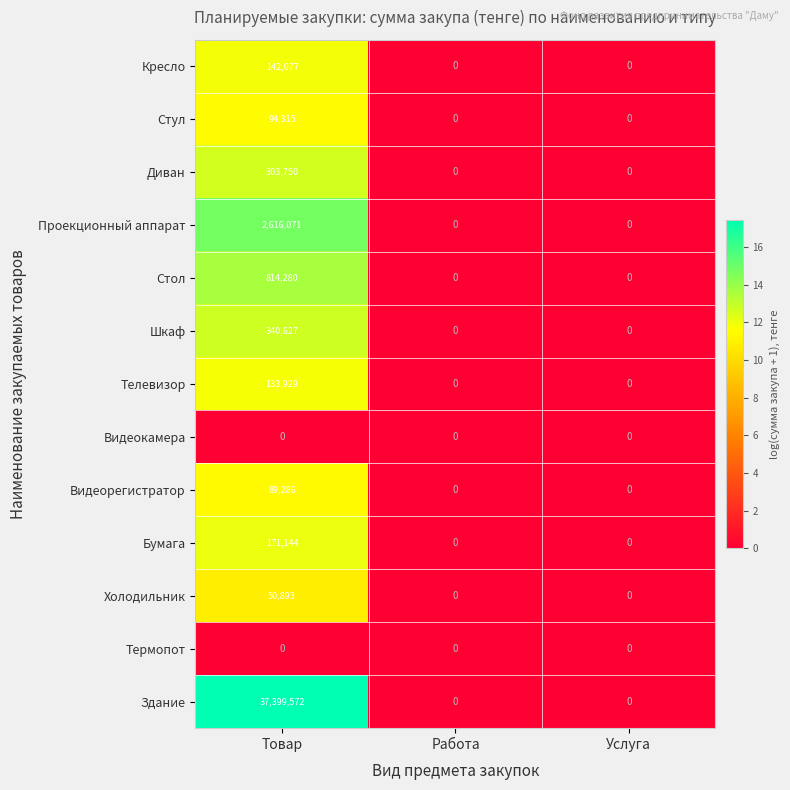

Which series has the largest range (max minus min)?

Здание